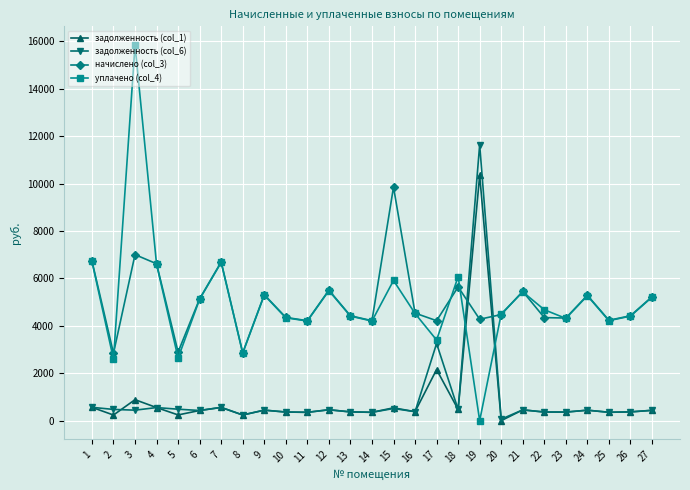

At which category does задолженность (col_1) reach its first local peak?

3